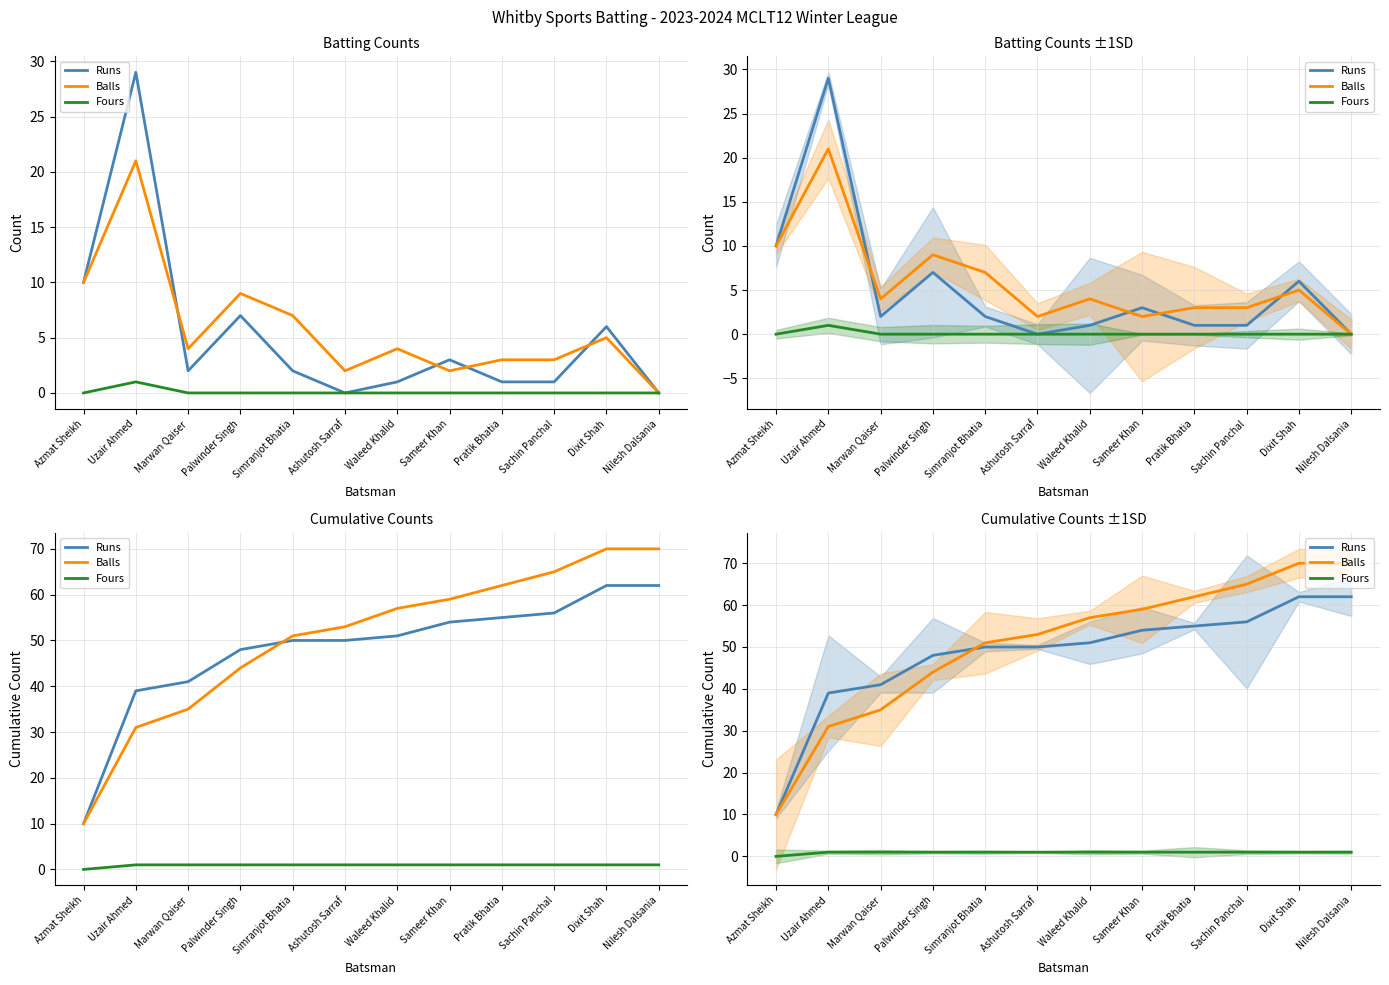

At which label does Runs first exceed 51?

Sameer Khan